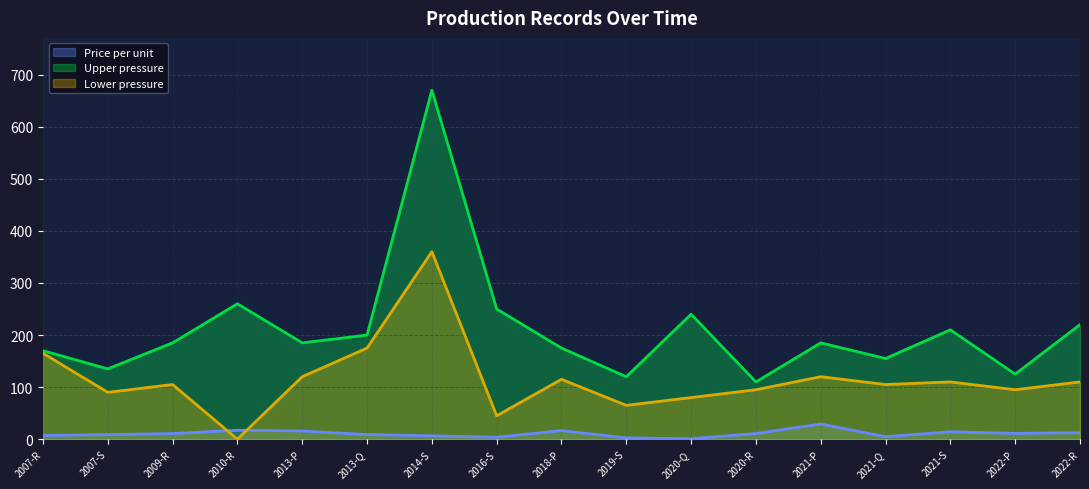

What is the difference between the Upper pressure values at 2013-Q and 2021-P?

15.0